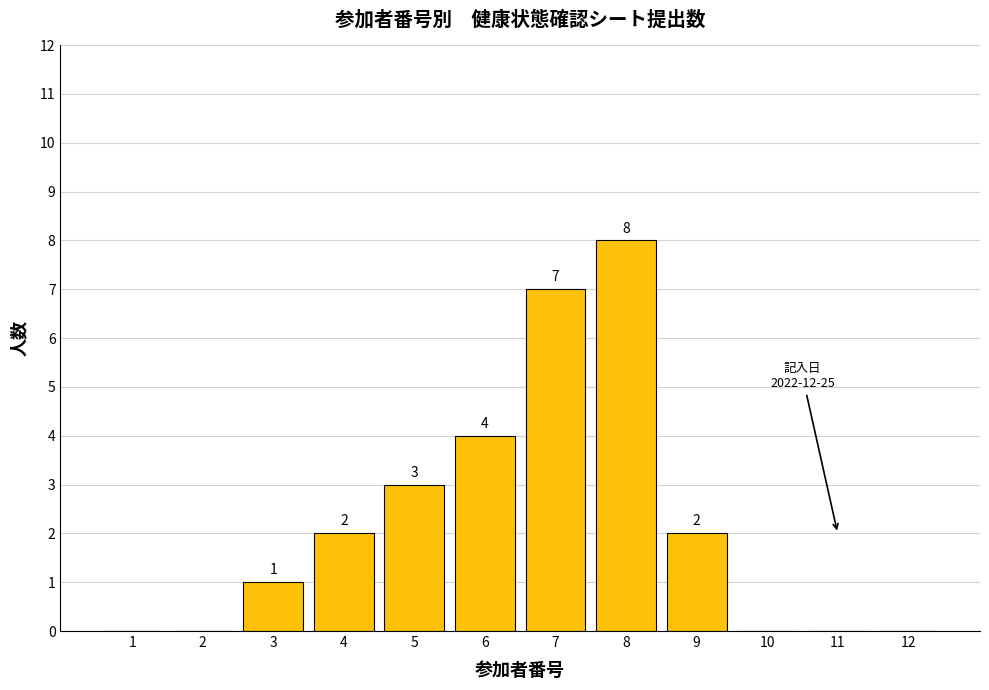

Reading left to right, list all the values displayed in this chart.

1=0	2=0	3=1	4=2	5=3	6=4	7=7	8=8	9=2	10=0	11=0	12=0